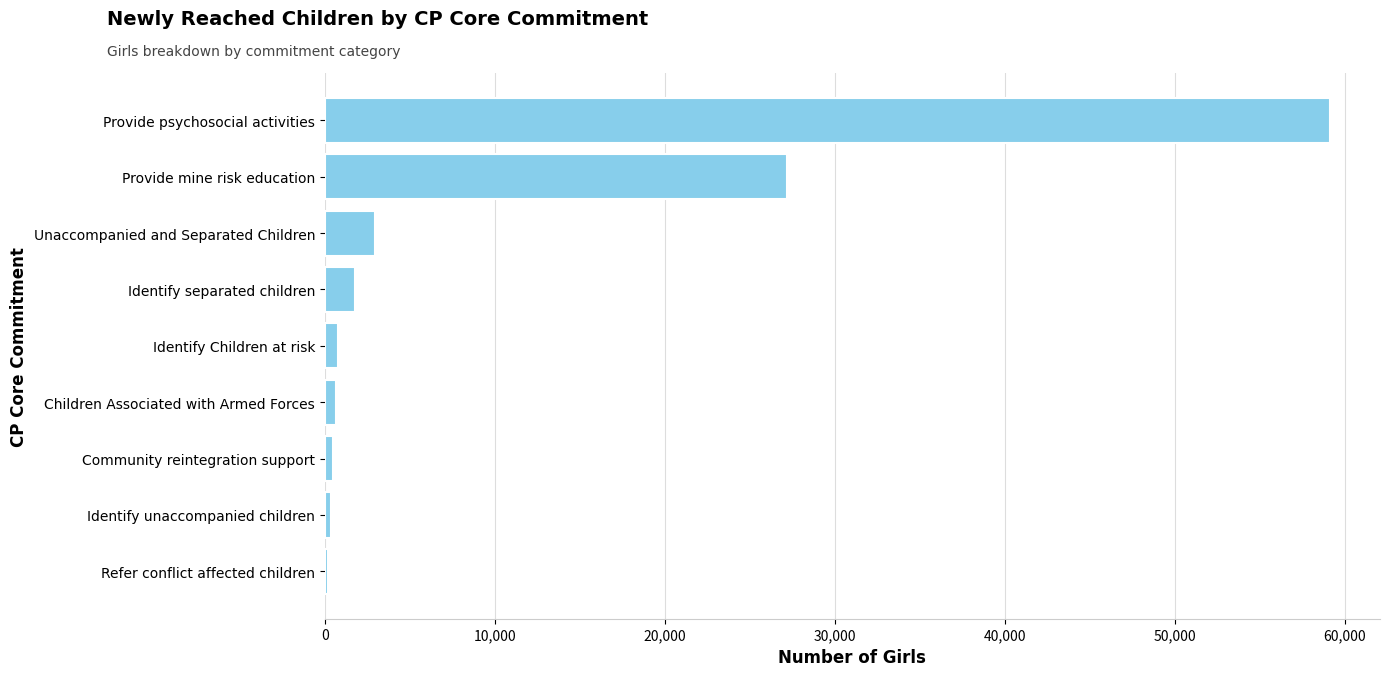

Where is the data nearest to the value 29644?

Provide mine risk education